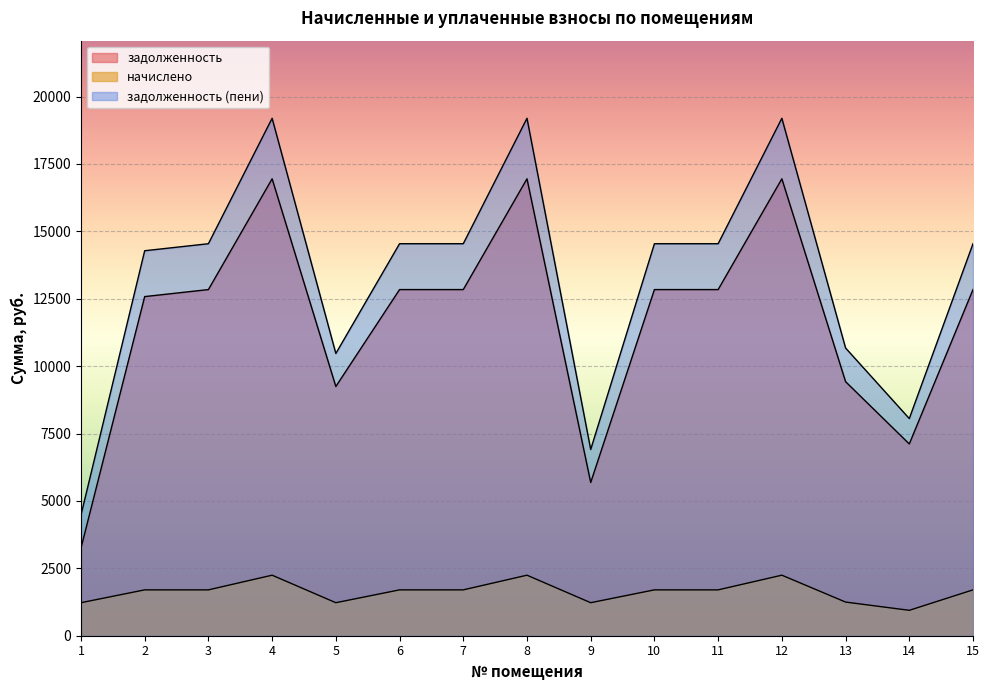

Reading left to right, extract all data points from this chart.

задолженность: 1=3248.4	2=12580.0	3=12840.0	4=16948.8	5=9244.8	6=12840.0	7=12840.0	8=16948.8	9=5683.2	10=12840.0	11=12840.0	12=16948.8	13=9424.6	14=7113.4	15=12840.0
начислено: 1=1224.7	2=1701.0	3=1701.0	4=2245.3	5=1224.7	6=1701.0	7=1701.0	8=2245.3	9=1224.7	10=1701.0	11=1701.0	12=2245.3	13=1248.5	14=942.4	15=1701.0
задолженность (пени): 1=4473.1	2=14281.0	3=14541.0	4=19194.1	5=10469.5	6=14541.0	7=14541.0	8=19194.1	9=6907.9	10=14541.0	11=14541.0	12=19194.1	13=10673.1	14=8055.7	15=14541.0